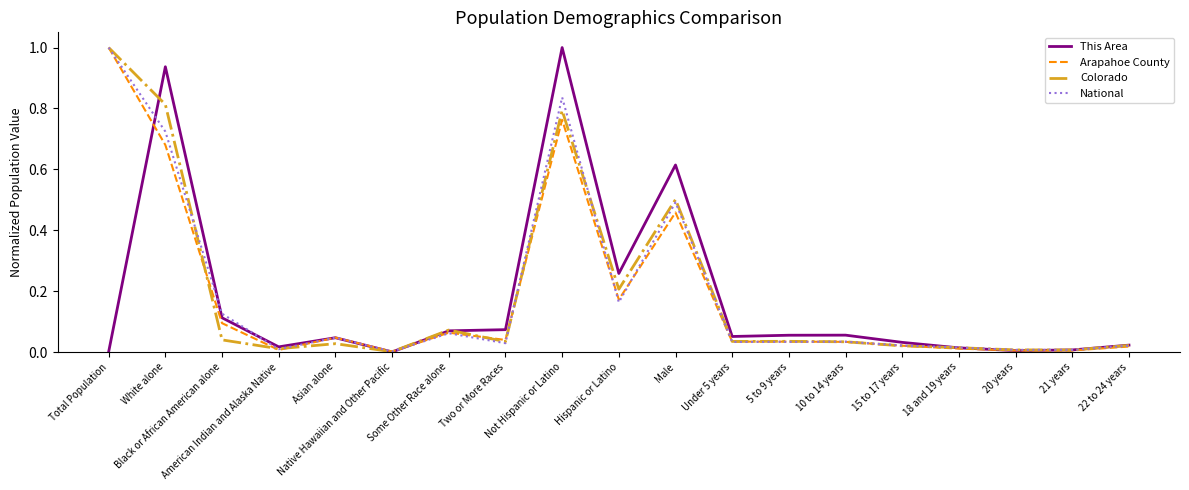

What is the maximum value shown in the chart?

1.0